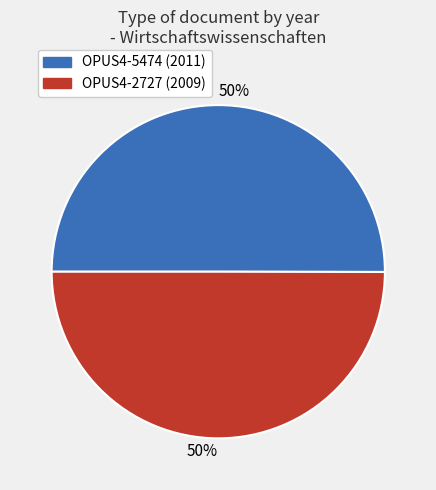

To the nearest percent, what is the average slice percentage?

50%